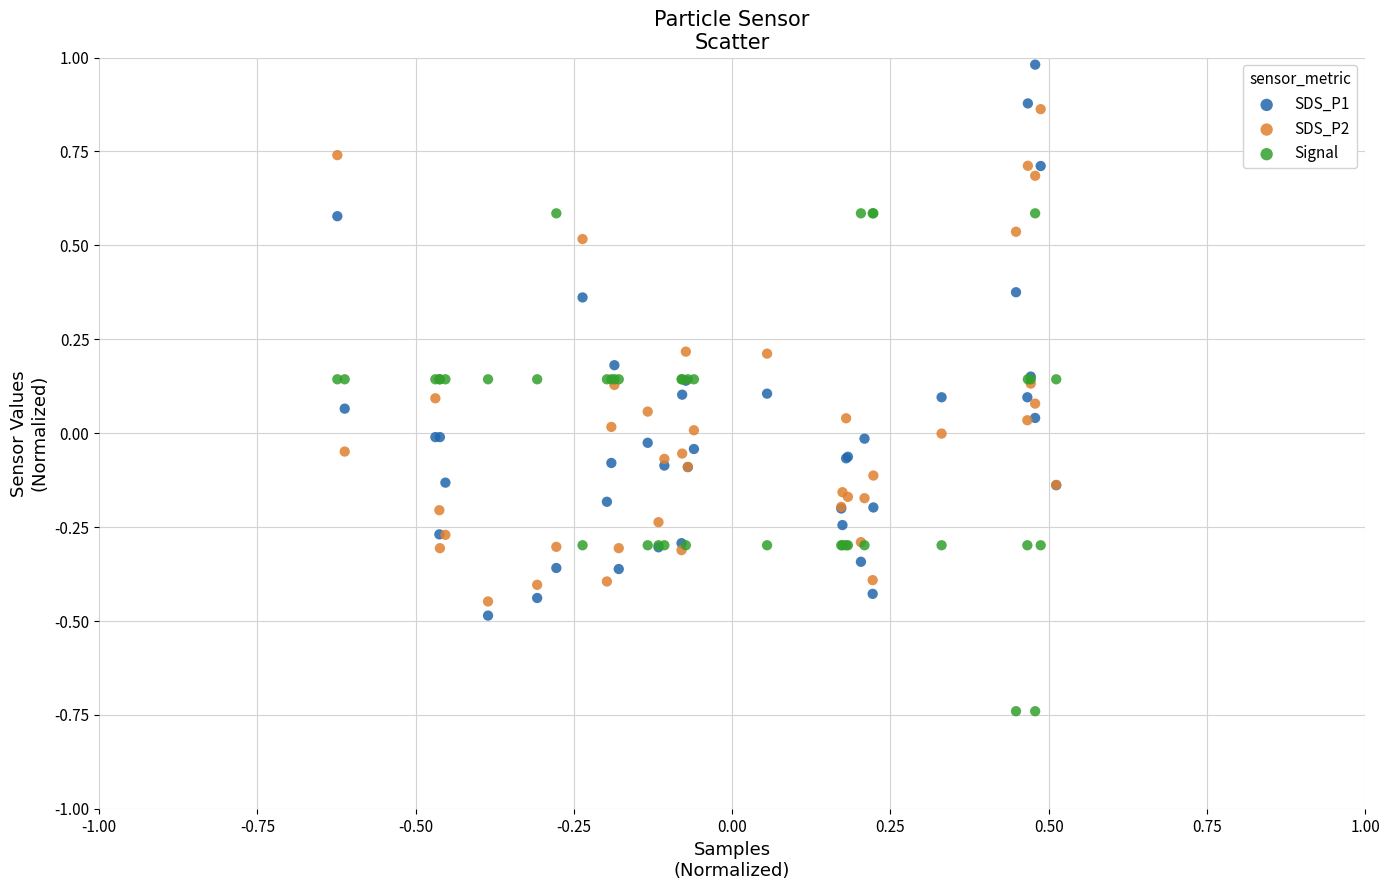

Which series has the widest spread of Y values?

SDS_P1